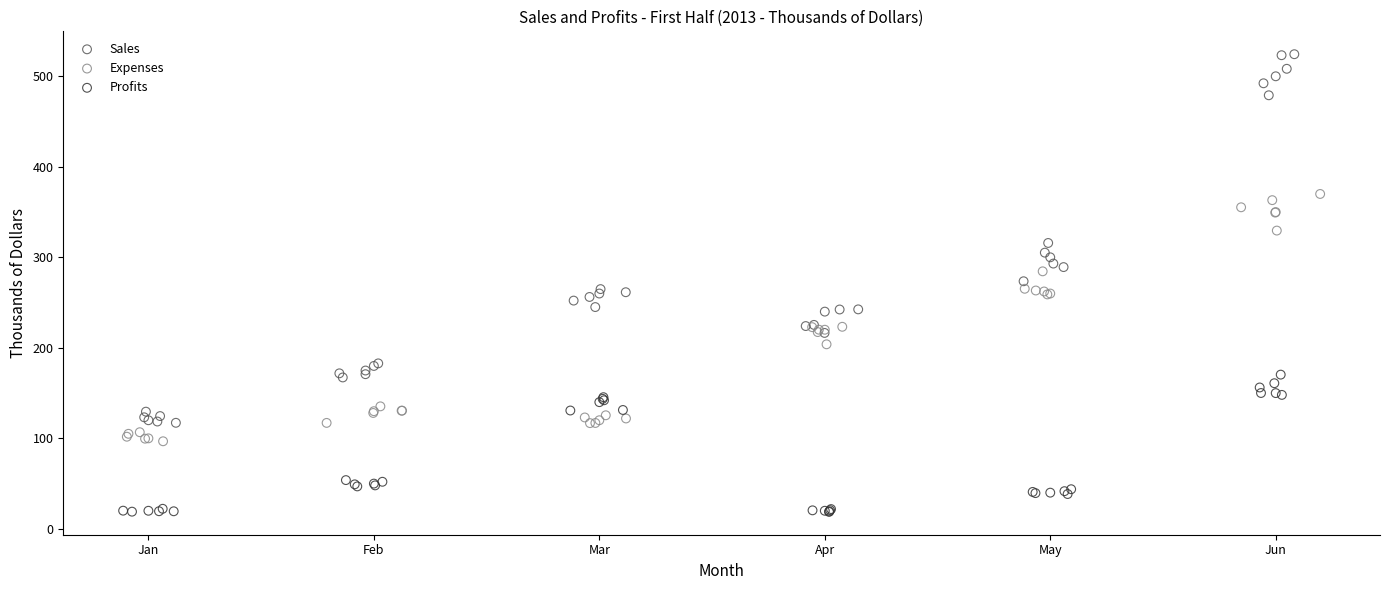

What are all the series names shown in the legend?

Sales, Expenses, Profits